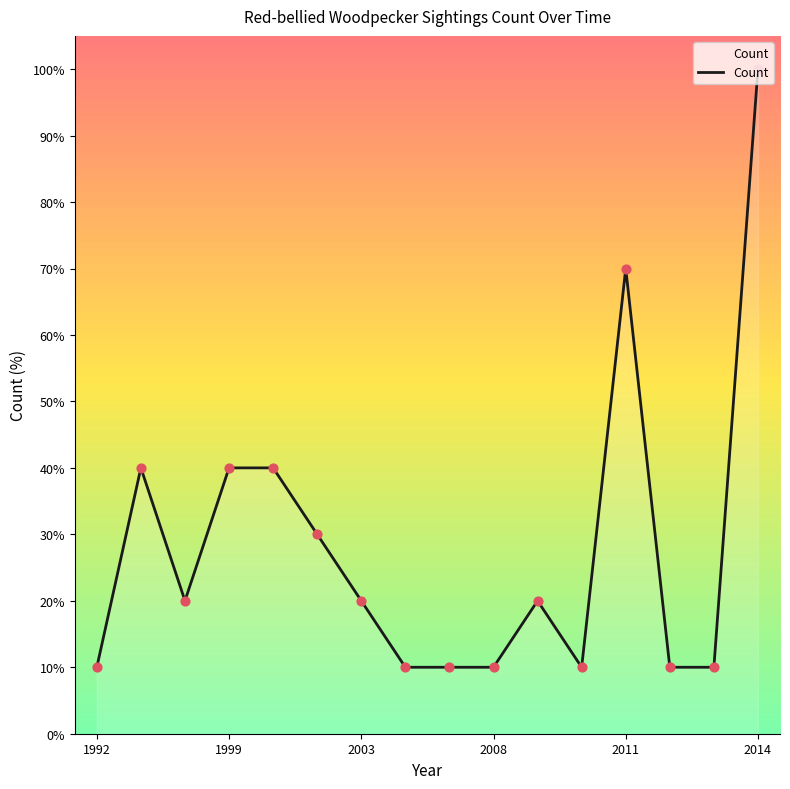

What is the greatest value displayed?

100